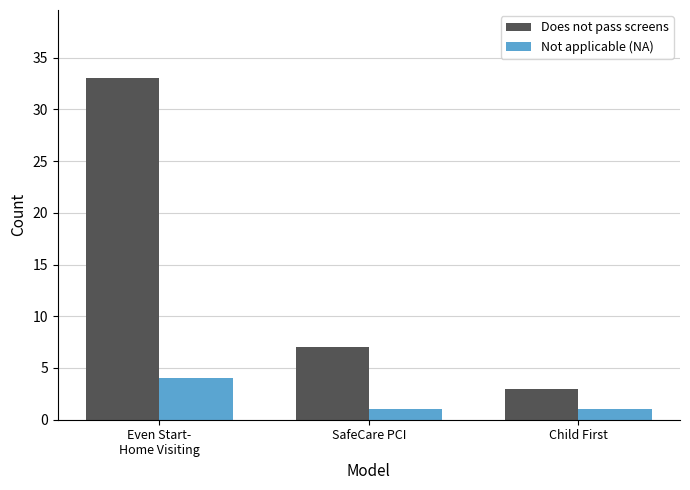

Which series has the largest range (max minus min)?

Does not pass screens